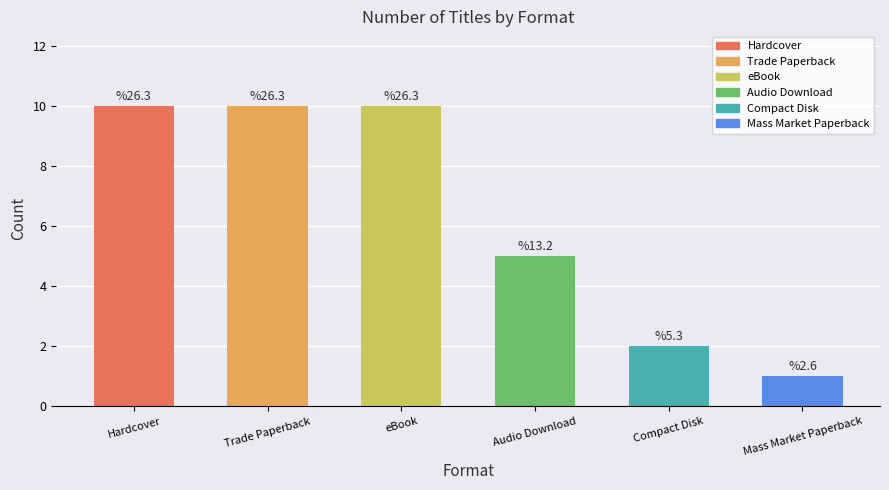

How many bars are there in total?

6